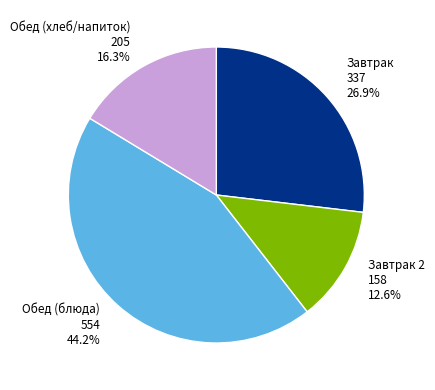

Which slice is the largest?

Обед (блюда) 554 44.2%